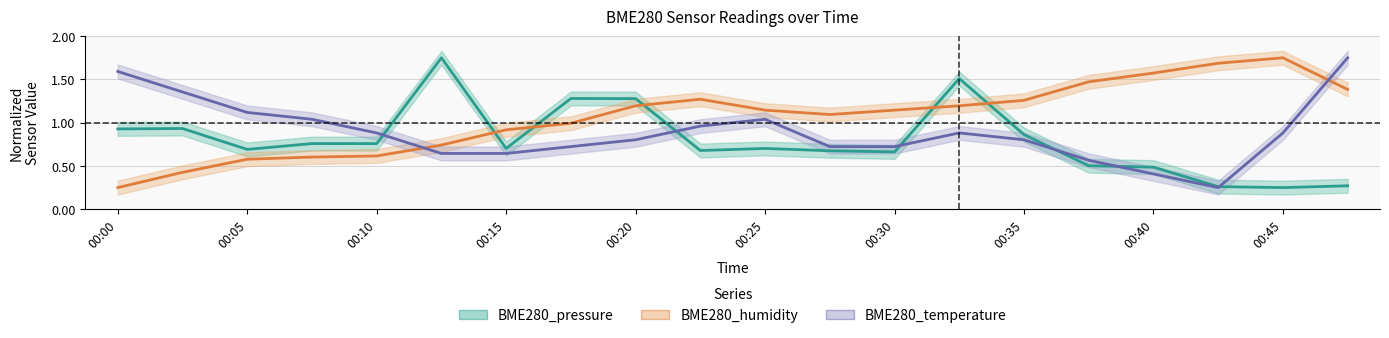

What is the sum of the BME280_temperature values at 00:47 and 00:07?

2.8